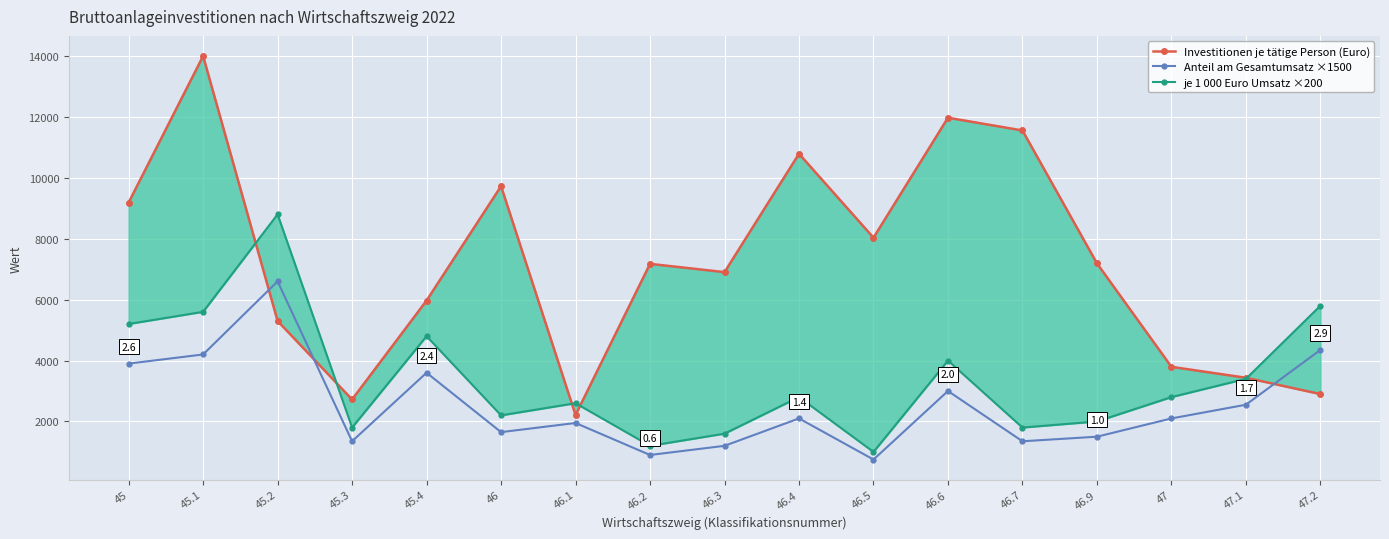

What is the label of the 5th point from the left?

45.4